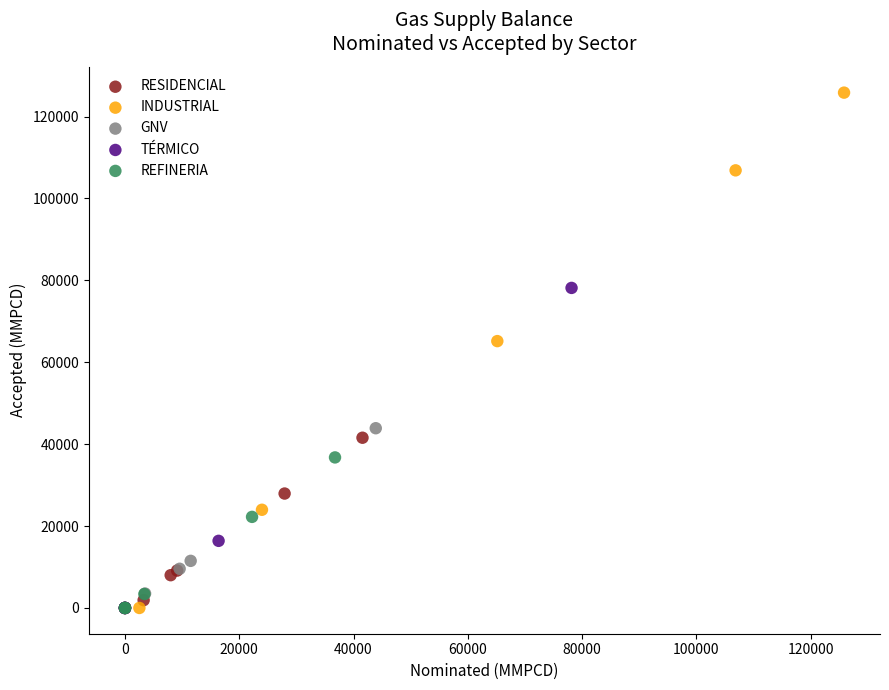

Which series has the widest spread of Y values?

INDUSTRIAL